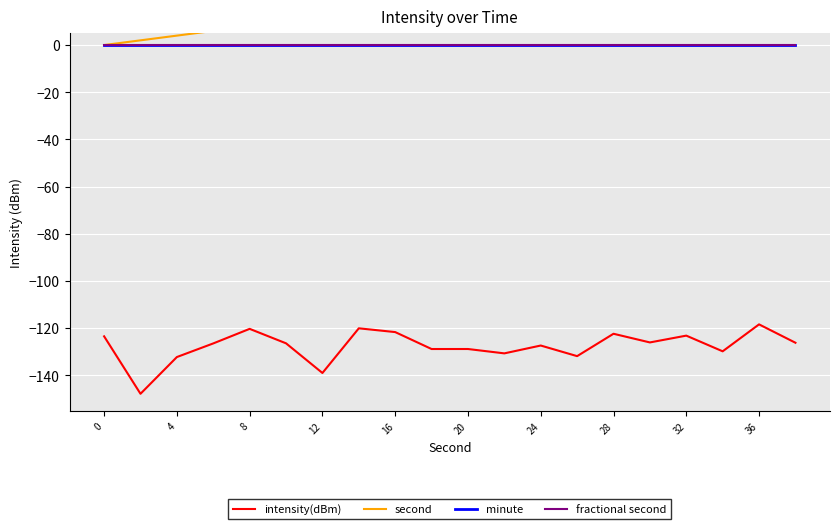

What are all the series names shown in the legend?

intensity(dBm), second, minute, fractional second